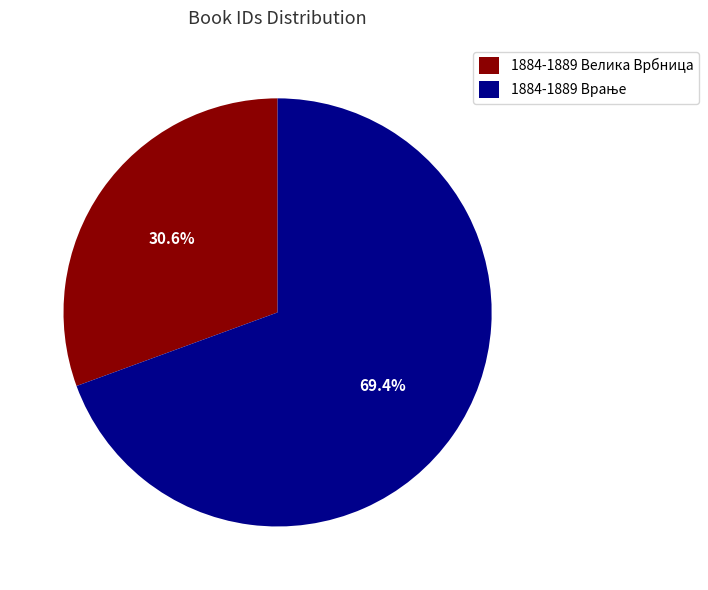

Which slice is the smallest?

1884-1889 Велика Врбница